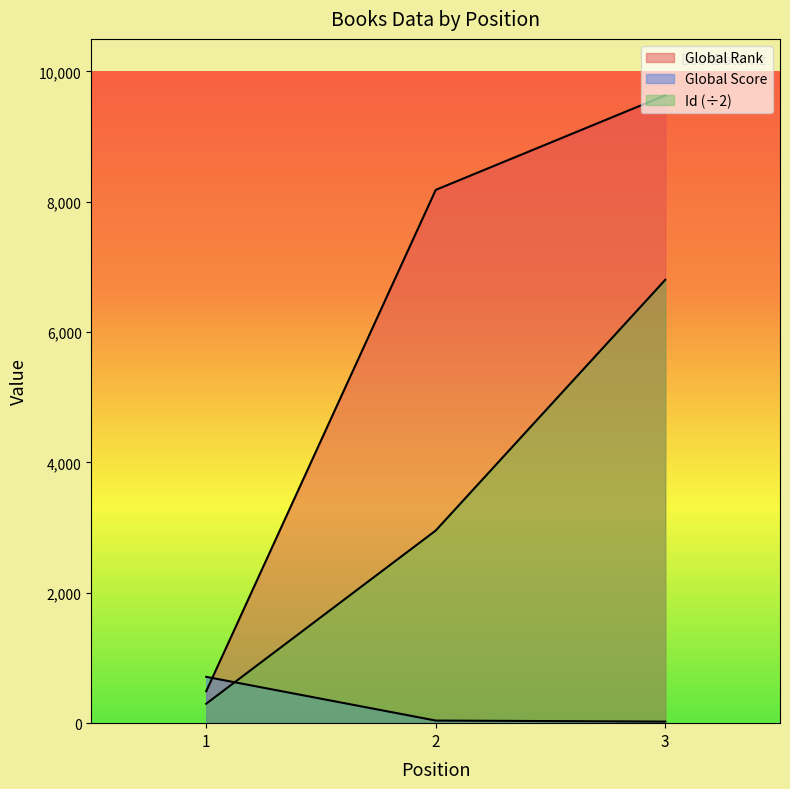

What is the average value of the Id series?

3352.3